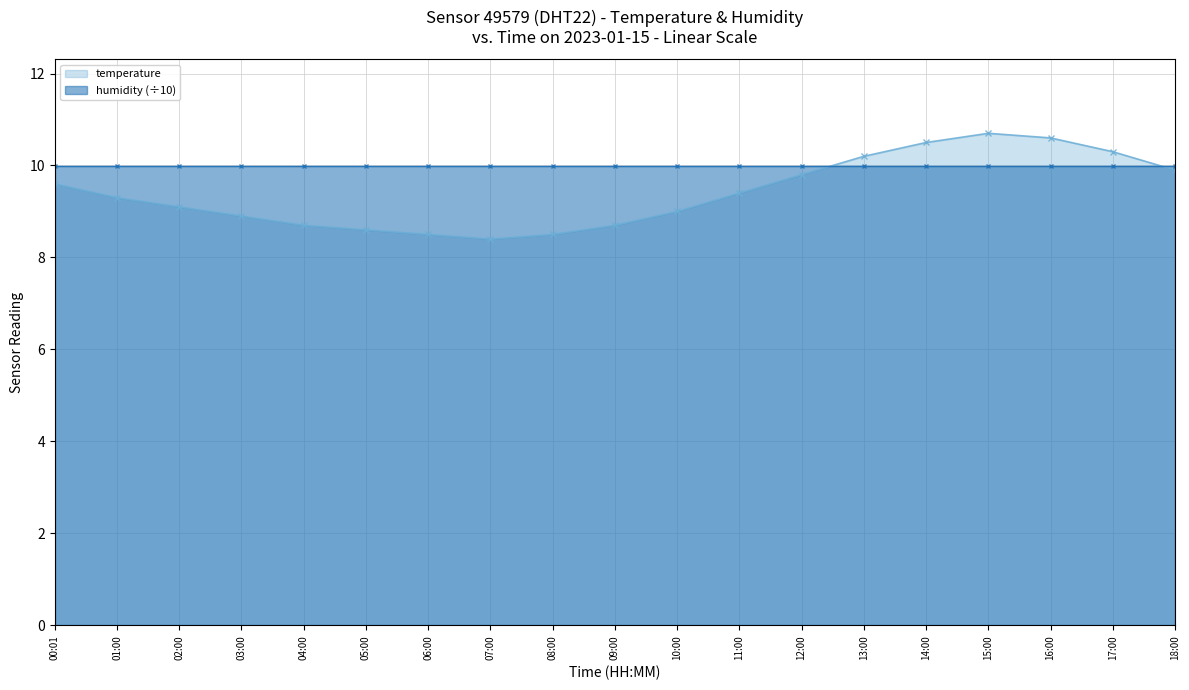

Read the value at 14:00.

10.5